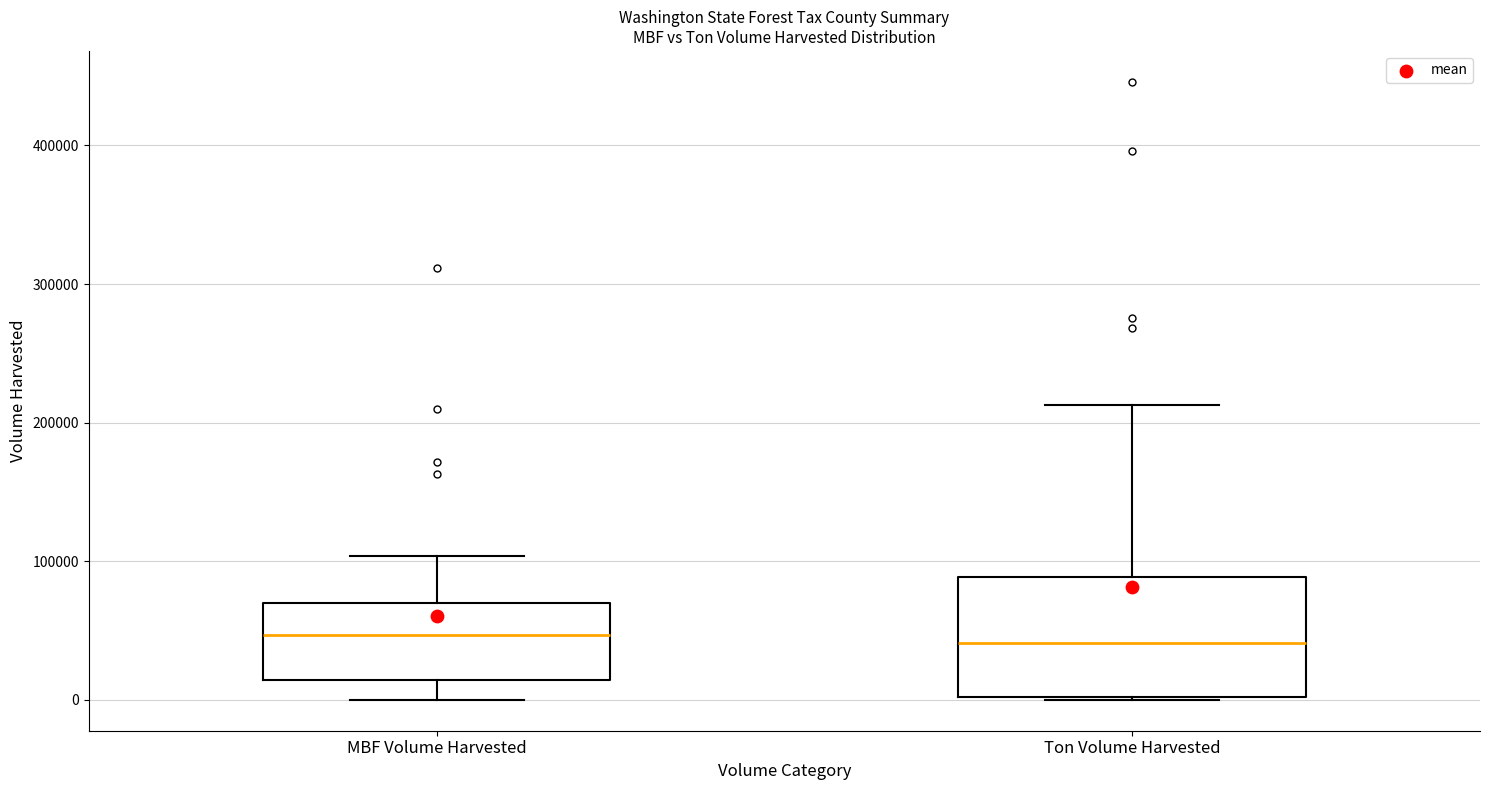

Reading left to right, transcribe this box plot: for each box, give where its median line is, the range the box spans, and where its two whiskers end, as read against the y-axis. The values are not printed on the chart, so give them approximately, as read against the axis.

MBF Volume Harvested: median 50000, box 10000 to 70000, whiskers 0 to 100000
Ton Volume Harvested: median 40000, box 0 to 90000, whiskers 0 to 210000